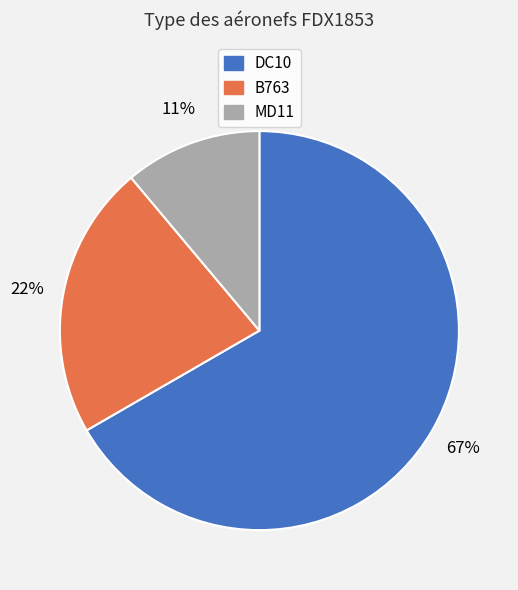

Is there any slice that represents more than half of the pie?

Yes